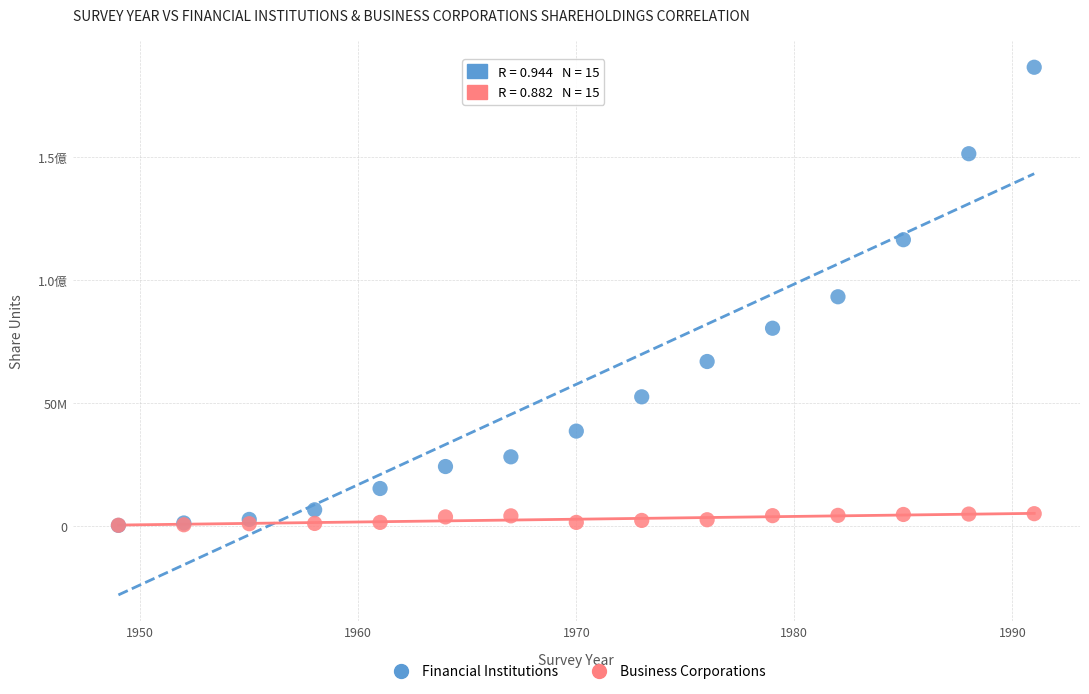

What are all the series names shown in the legend?

Financial Institutions, Business Corporations